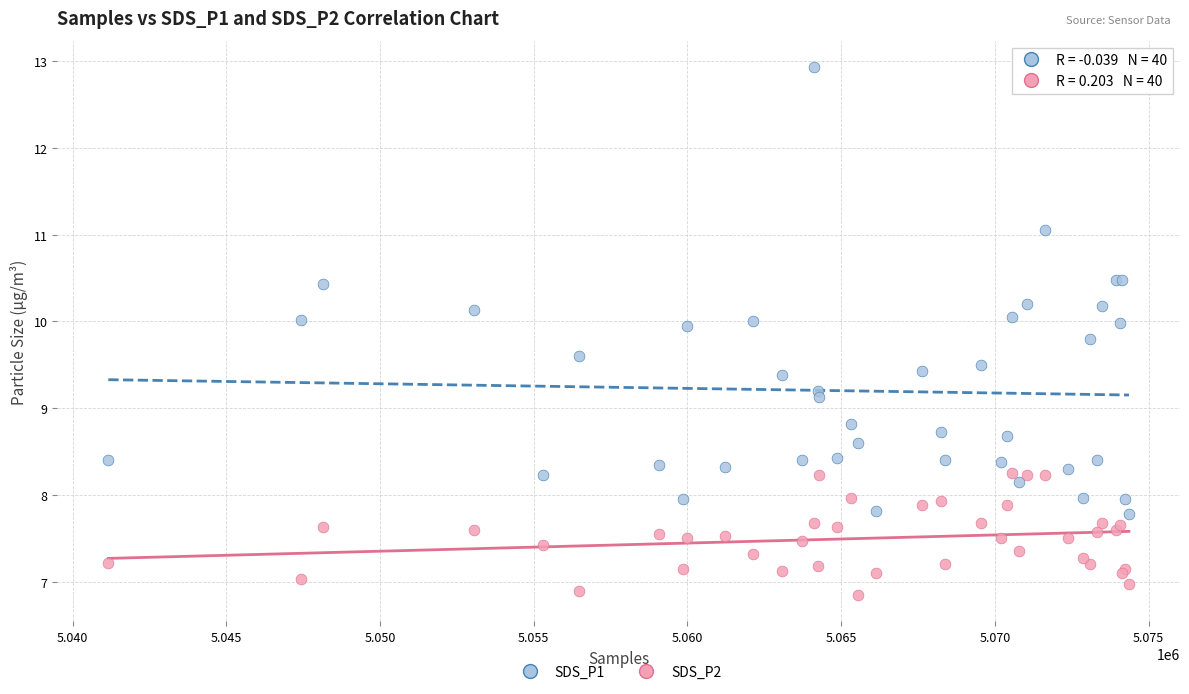

What are all the series names shown in the legend?

SDS_P1, SDS_P2